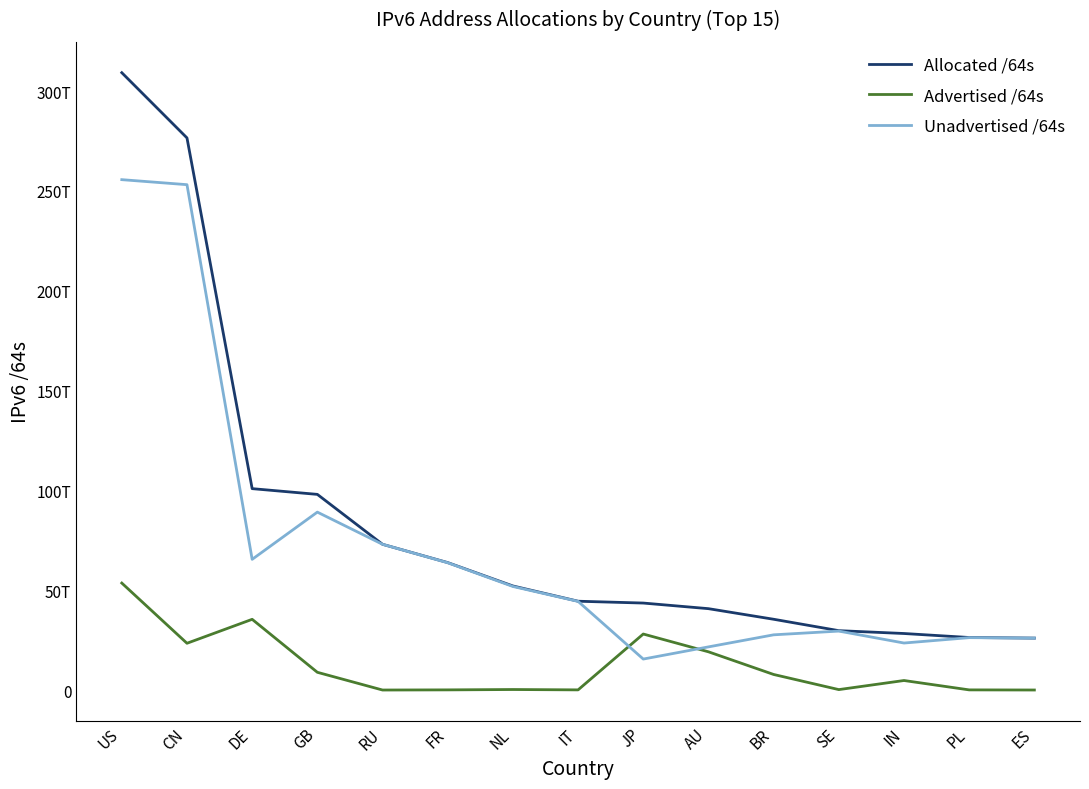

Reading right to left, transcribe all the data shown in this chart.

Allocated /64s: ES=26006029598720	PL=26310985580544	IN=28308202913792	SE=29734081396736	BR=35443758530560	AU=40750732476416	JP=43560108752897	IT=44478952505344	NL=52119447928832	FR=63824046129152	RU=72988694282240	GB=97985416331264	DE=100858764853248	CN=276510000873472	US=309176623497216
Advertised /64s: ES=12885229568	PL=73551839232	IN=4767850430464	SE=215118512128	BR=7793572249600	AU=19142772195328	JP=28049628266496	IT=77326450688	NL=257700921344	FR=77595017216	RU=4295753728	GB=8881993220096	DE=35412058701824	CN=23419418312704	US=53571087171584
Unadvertised /64s: ES=25993144369152	PL=26237433741312	IN=23540352483328	SE=29518962884608	BR=27650186280960	AU=21607960281088	JP=15510480486401	IT=44401626054656	NL=51861747007488	FR=63746451111936	RU=72984398528512	GB=89103423111168	DE=65446706151424	CN=253090582560768	US=255605536325632